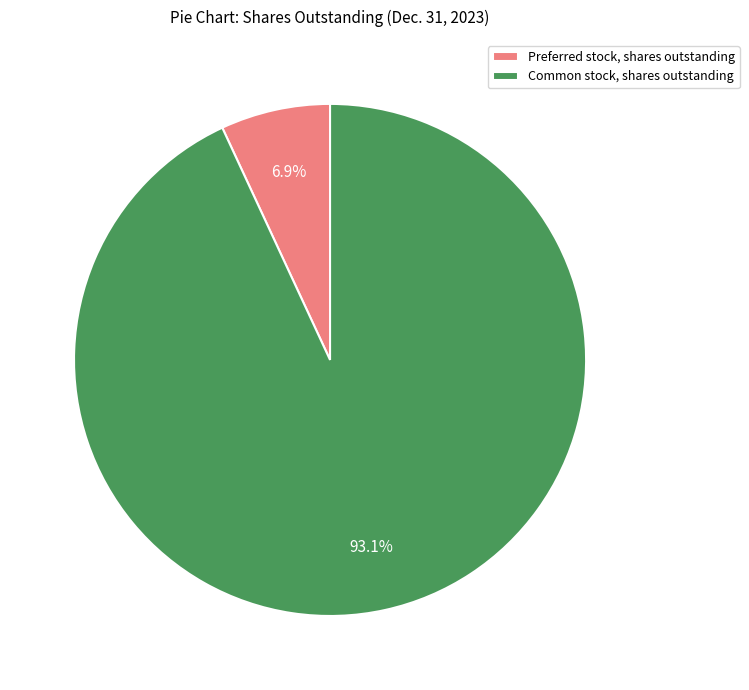

What percentage is NOT represented by Common stock, shares outstanding?

6.9%